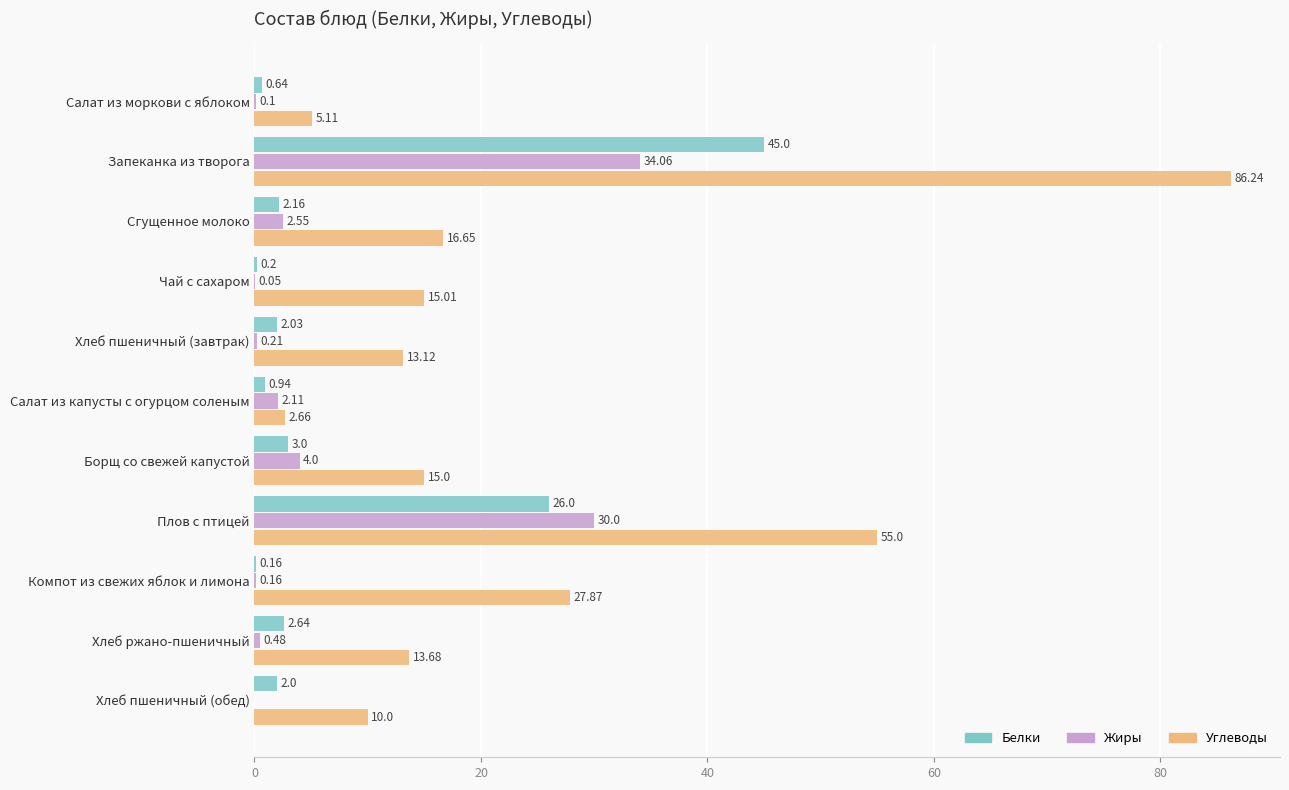

What is the total value across all series at Хлеб пшеничный (обед)?

12.0